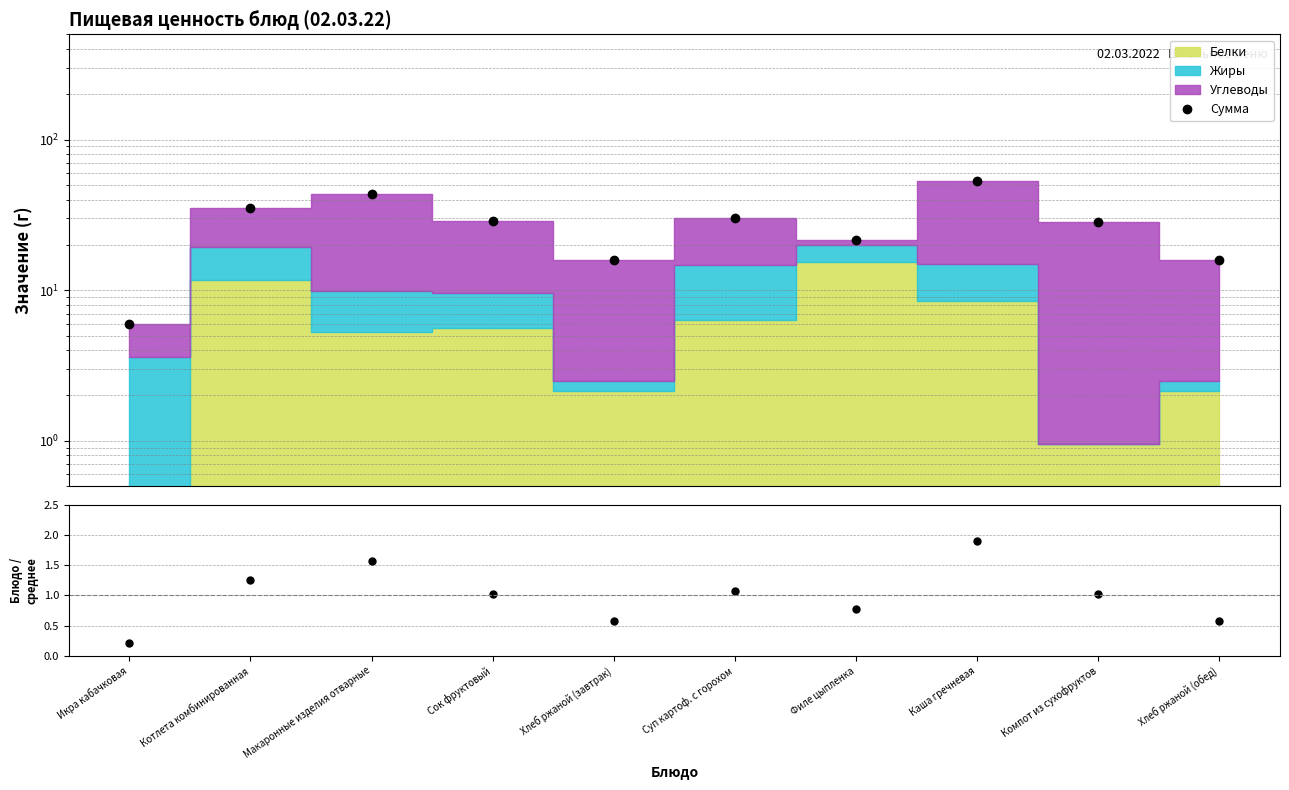

What is the sum of all Сумма values?

278.1